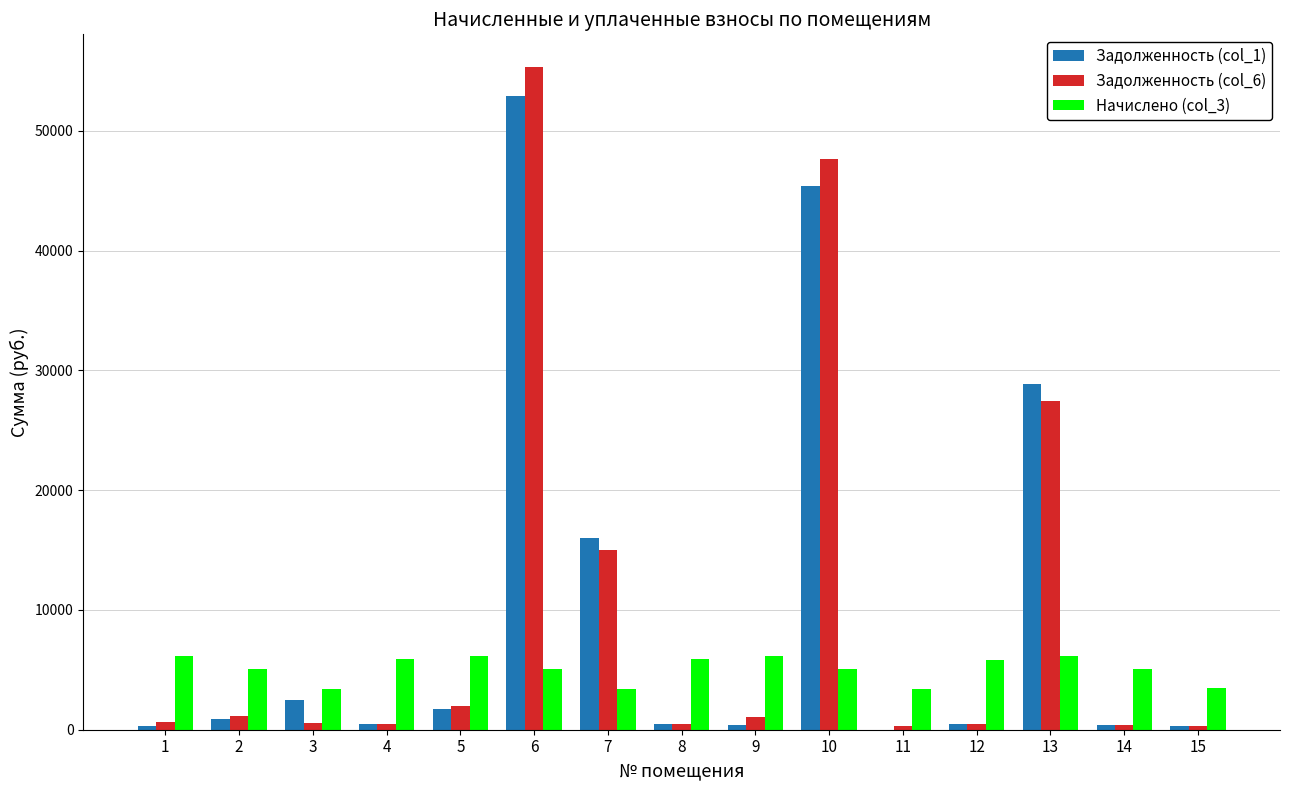

What is the greatest value displayed?

55298.2